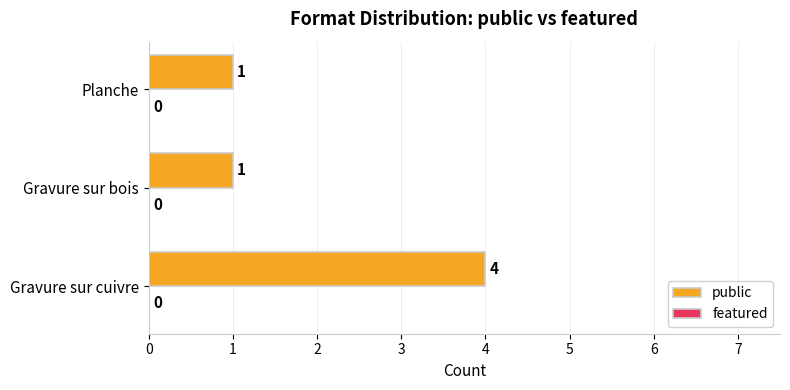

Is it true that the value at Gravure sur cuivre is 4?

True